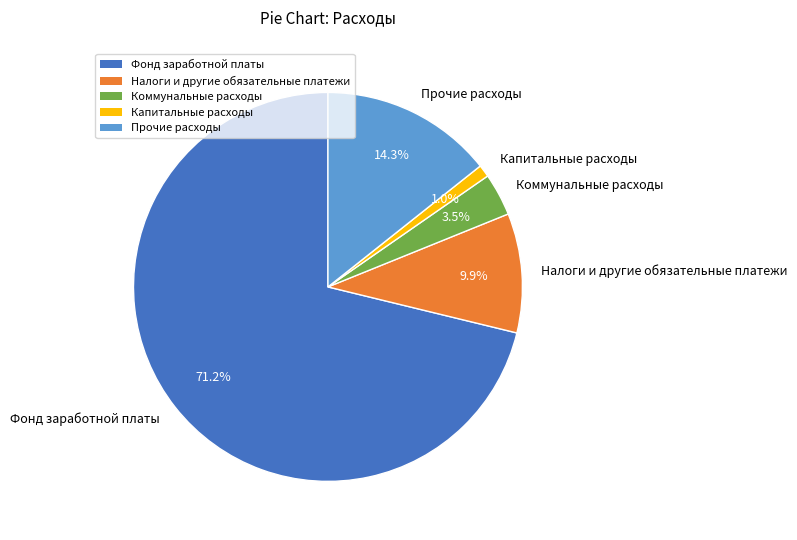

Which slice is the smallest?

Капитальные расходы